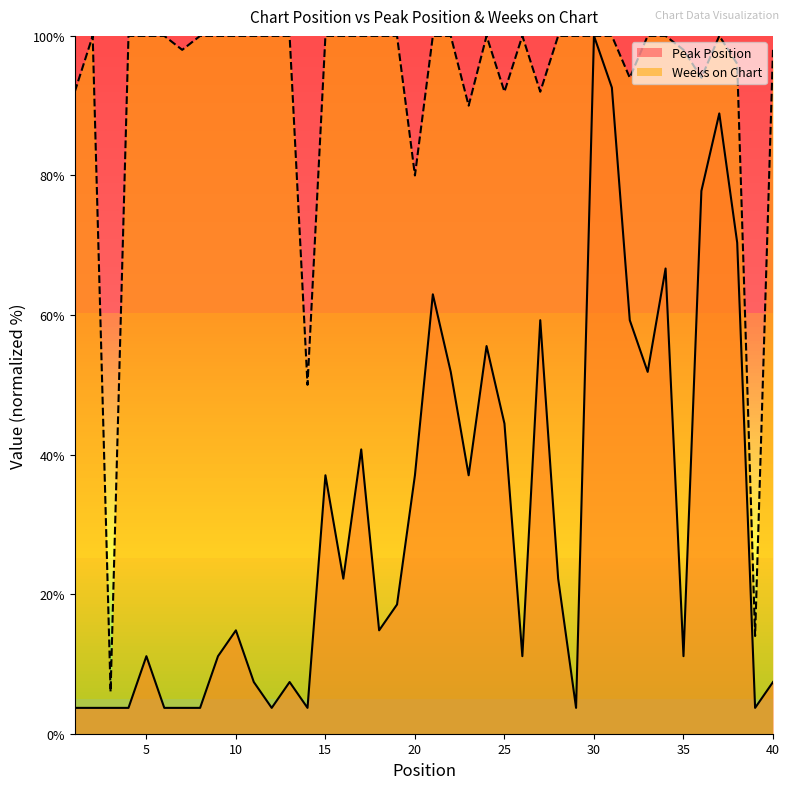

What is the difference between the maximum and minimum values in the Weeks on Chart series?

94.0